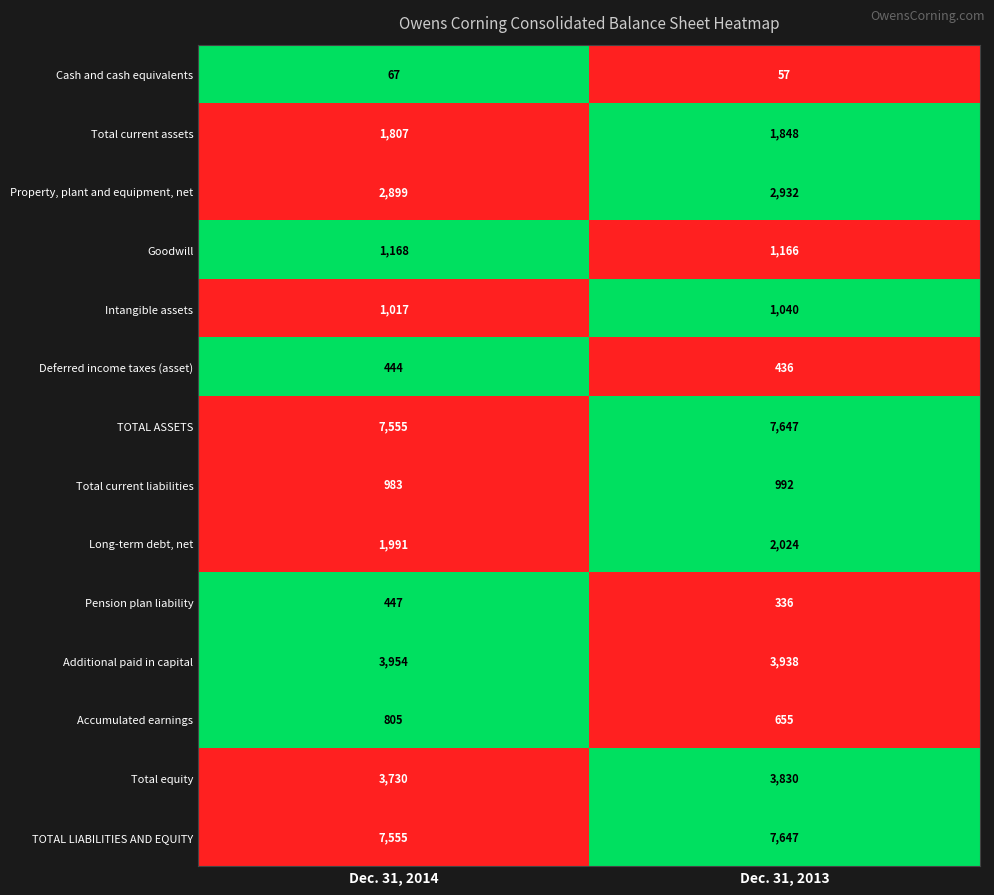

How many categories are shown in the chart?

2